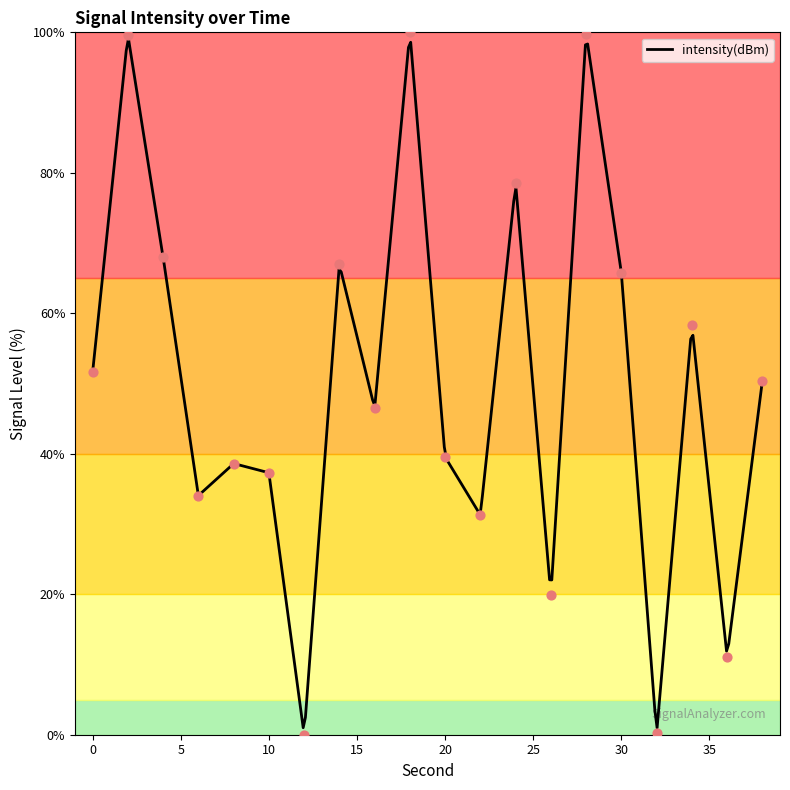

What is the change in value from 8 to 16?

+7.9